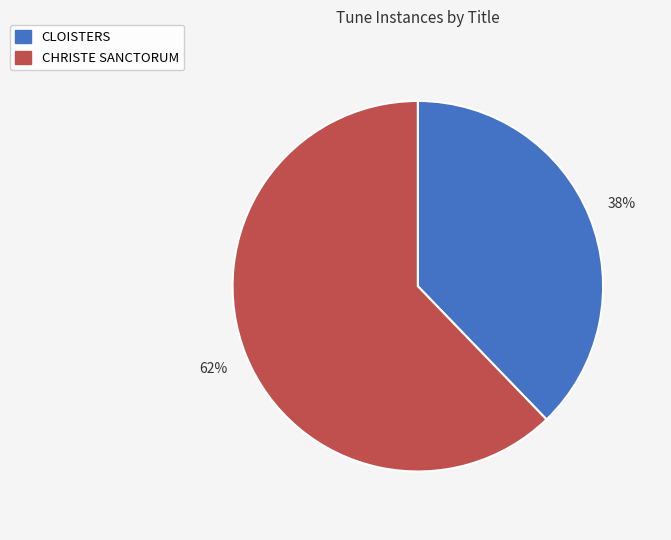

To the nearest percent, what is the difference between the CHRISTE SANCTORUM and CLOISTERS slice percentages?

24%